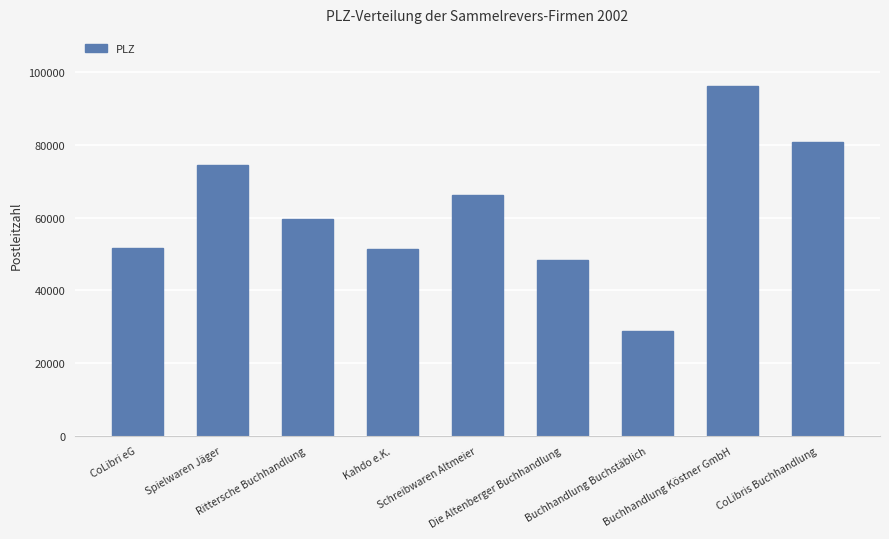

What is the change in value from Rittersche Buchhandlung to CoLibris Buchhandlung?

+21140